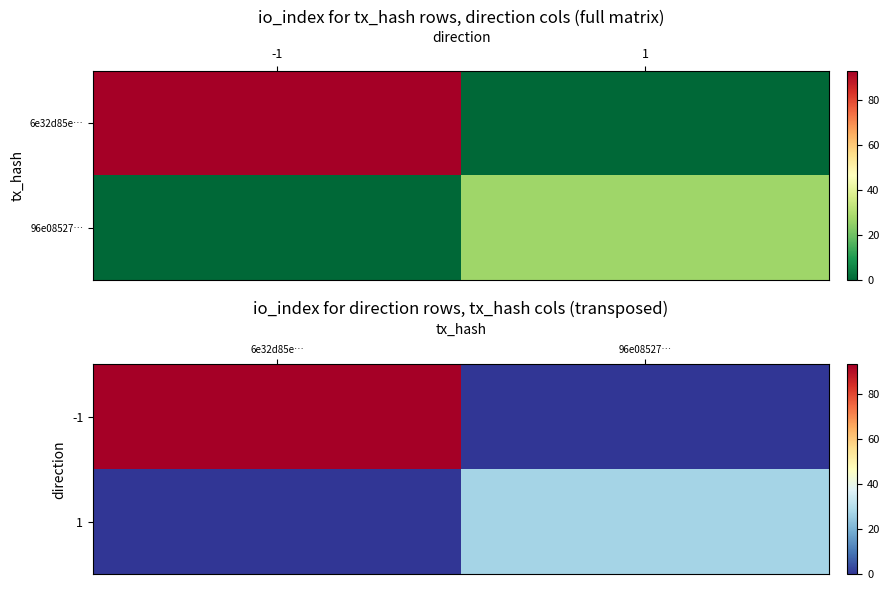

How many data points does each series have?

2